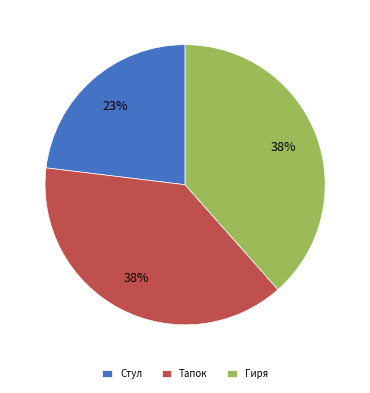

Combined, do Тапок and Стул account for over 50%?

Yes